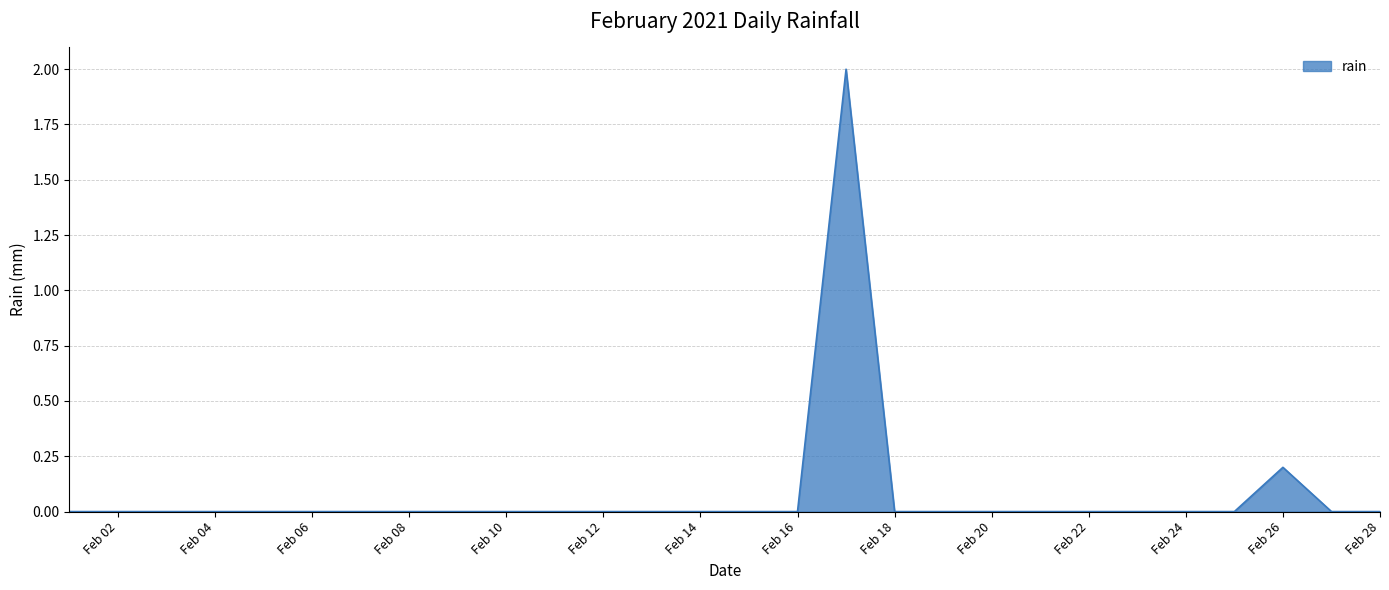

What is the maximum value shown in the chart?

2.0